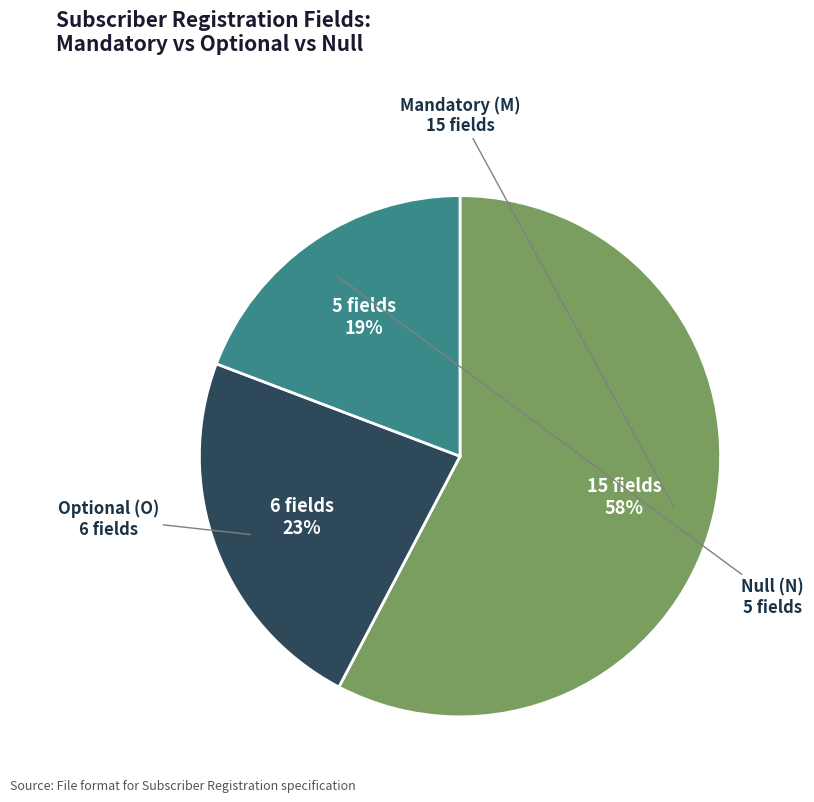

To the nearest percent, what is the average slice percentage?

33%